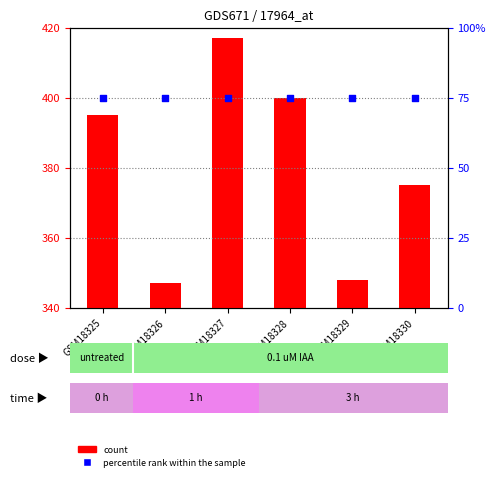

Is the value of percentile rank within the sample at GSM18330 greater than the value of count at GSM18327?

No